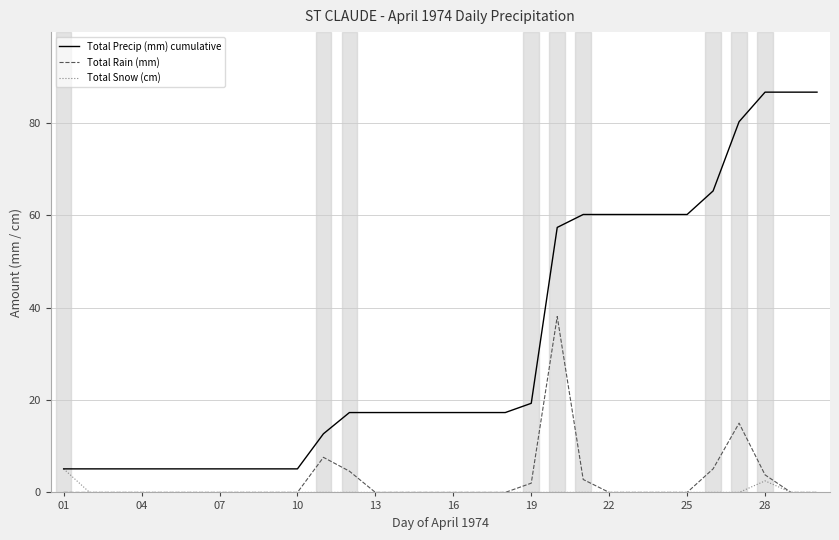

Which series has the widest spread of values?

Total Precip (mm) cumulative